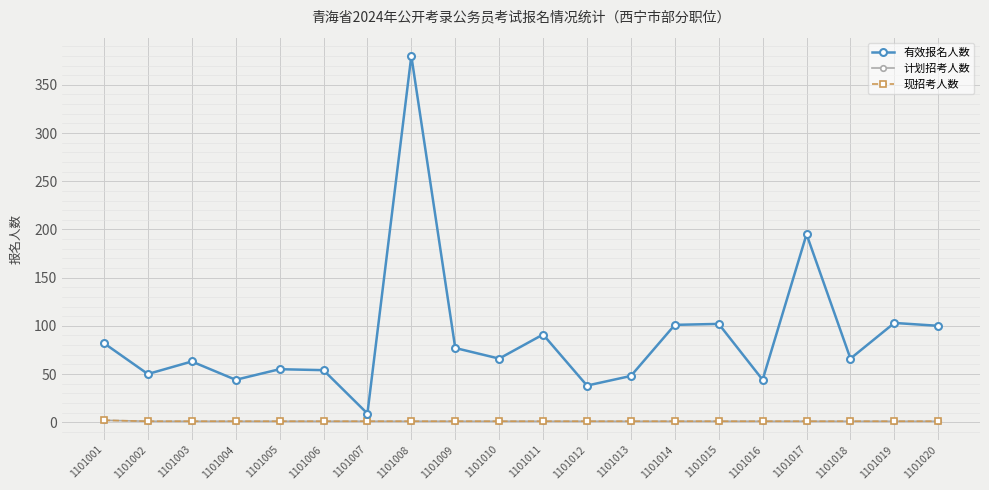

Is it true that 有效报名人数 equals 42 at 1101010?

False